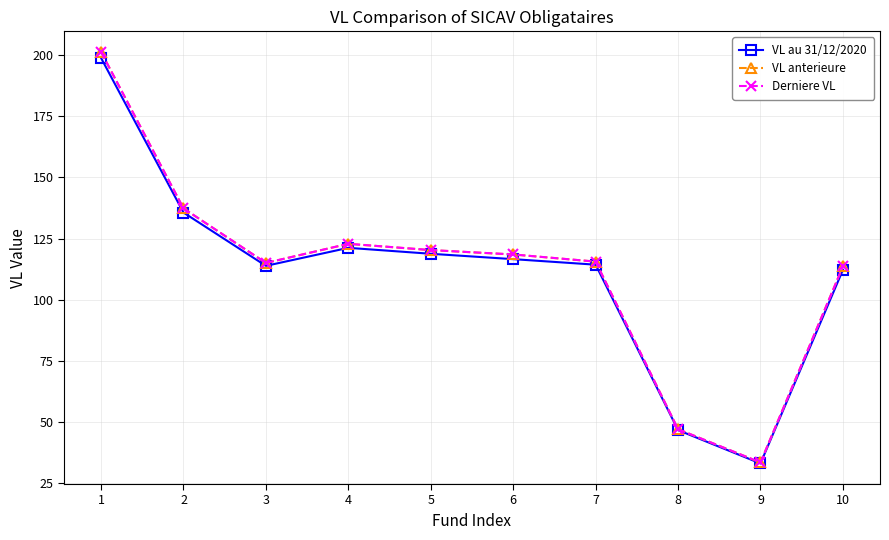

What value does the VL au 31/12/2020 series have at 9?

33.1